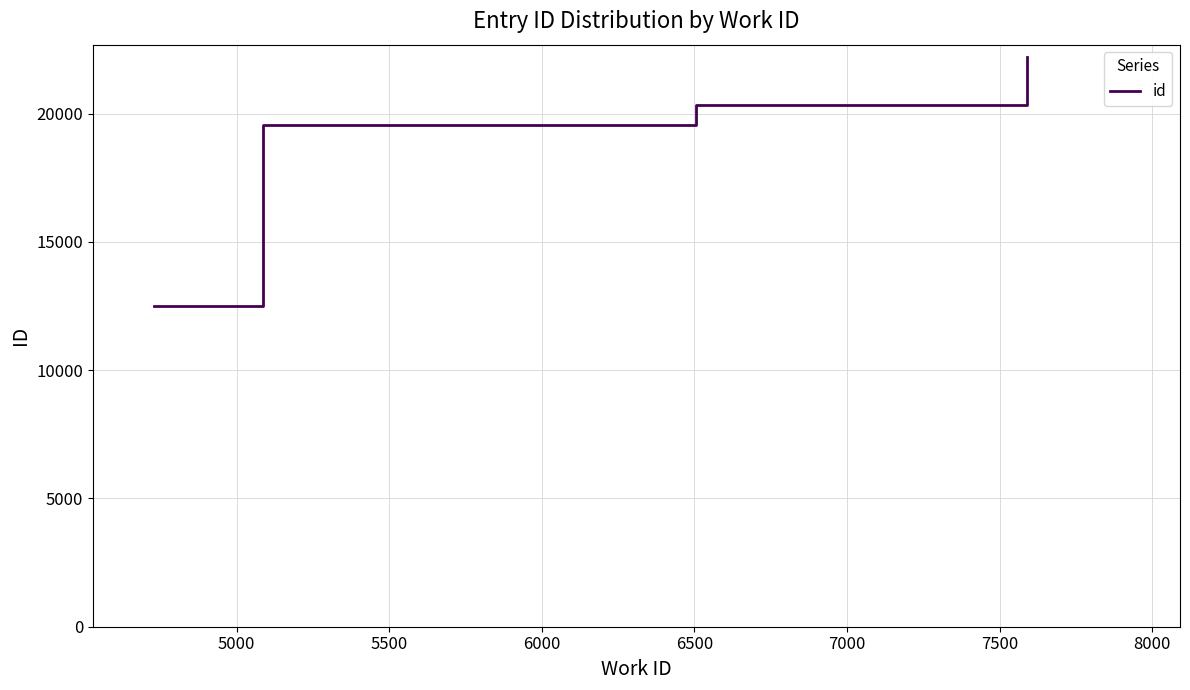

True or false: there are more than 1 points higher than both neighbors.

False